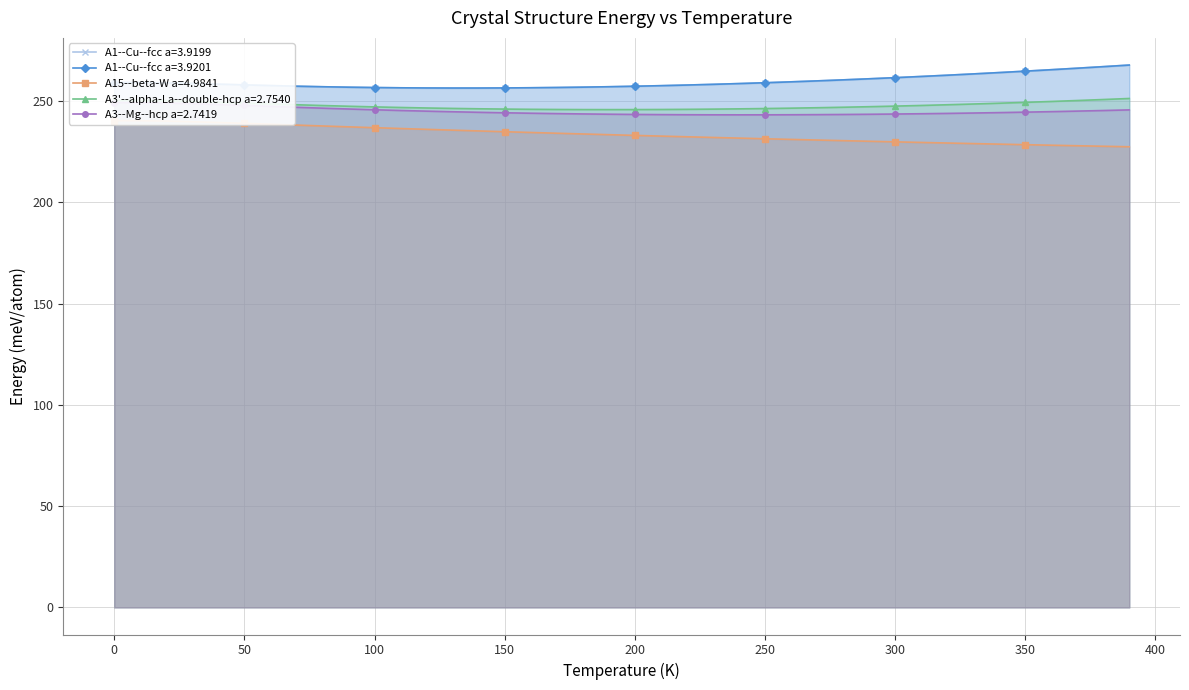

True or false: A3'--alpha-La--double-hcp a=2.7540 and A1--Cu--fcc a=3.9199 intersect in this chart.

False